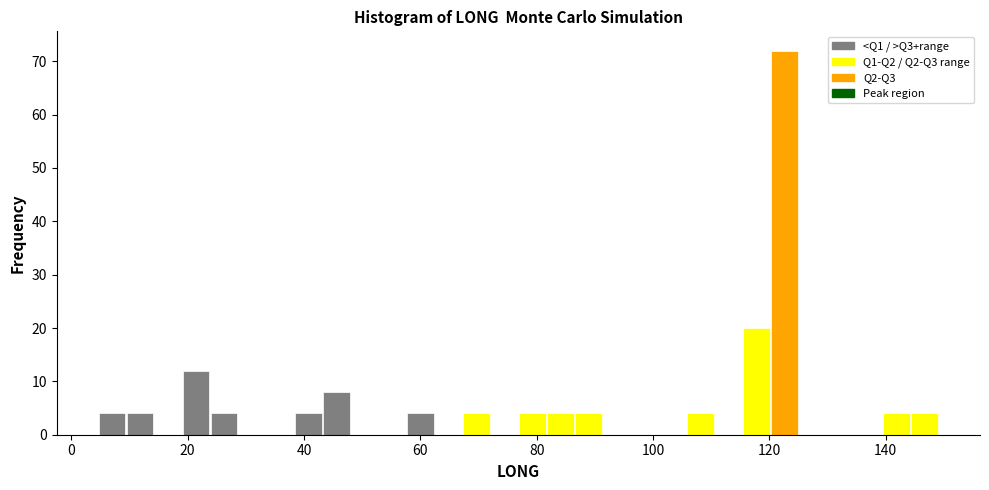

Read against the x-axis, roughly where is the centre of the tallest bar?

122